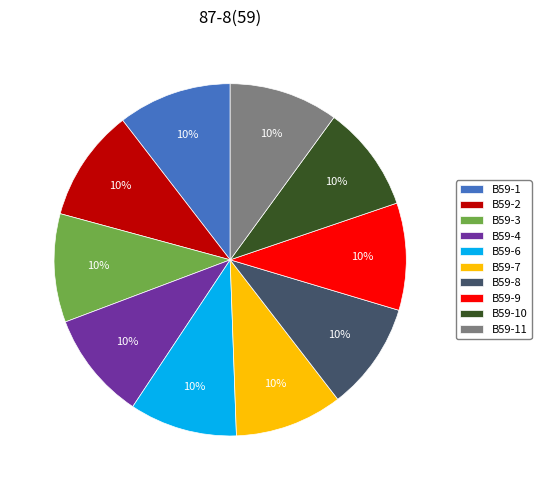

To the nearest percent, what is the combined percentage of В59-4 and В59-1?

20%